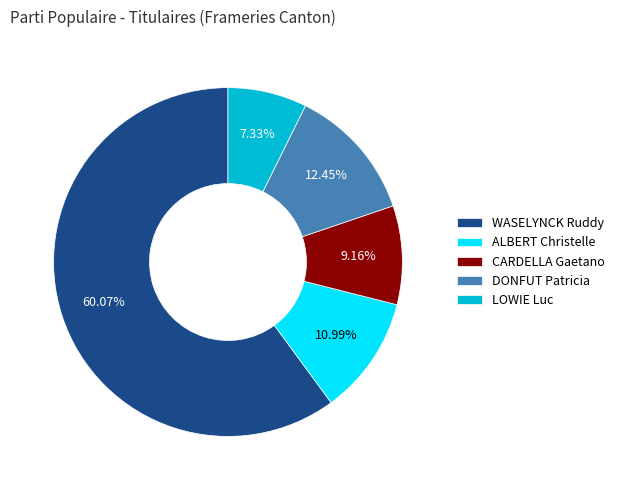

Between WASELYNCK Ruddy and DONFUT Patricia, which is larger?

WASELYNCK Ruddy